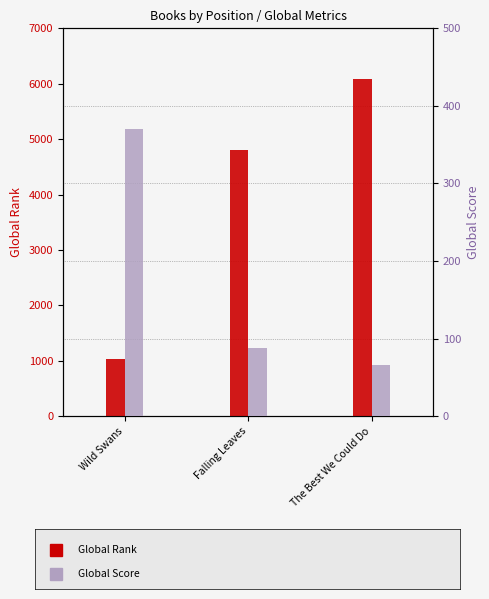

At which label does Global Rank first exceed 4796?

The Best We Could Do